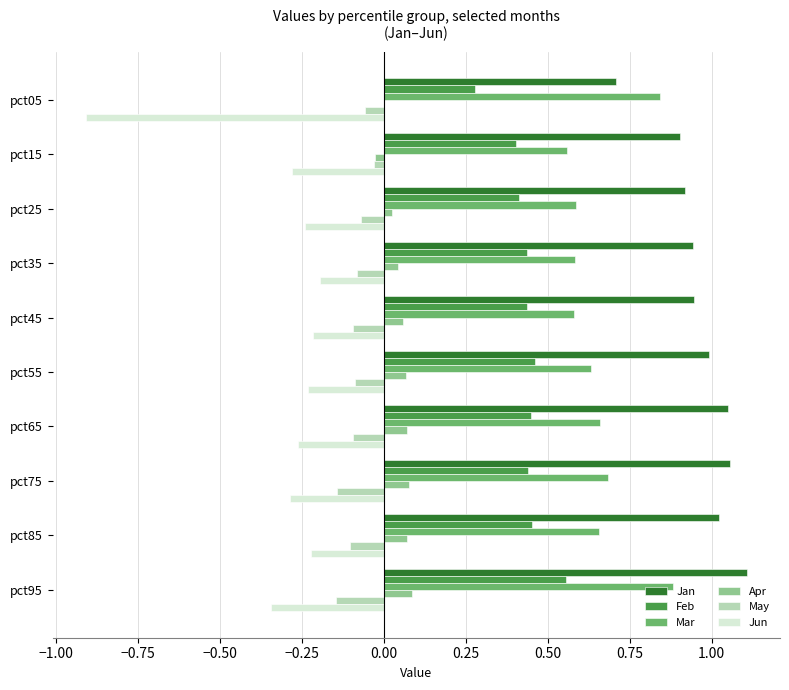

Is the value of Feb at pct15 greater than the value of Jun at pct25?

Yes